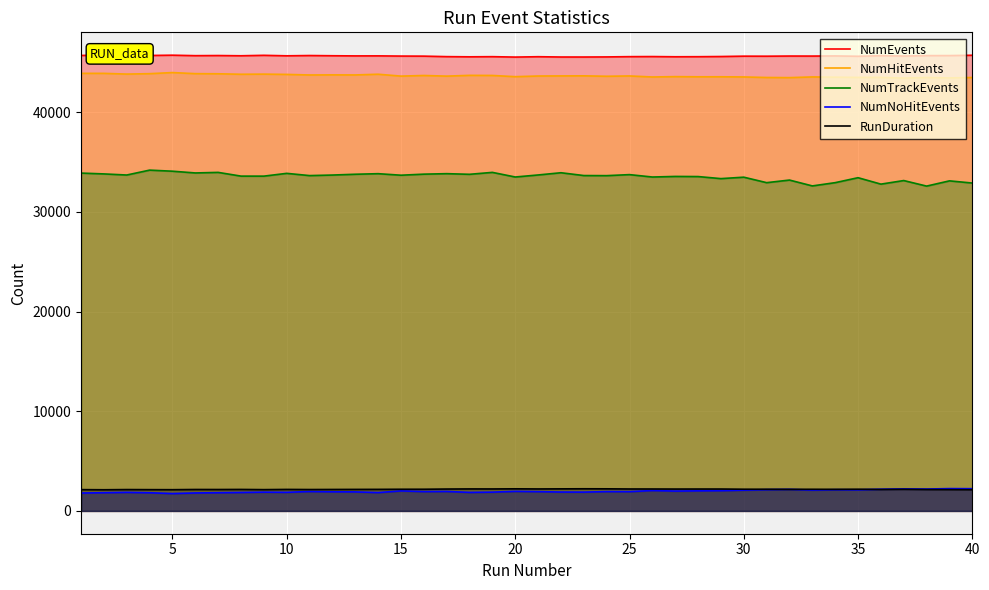

True or false: NumTrackEvents and NumEvents intersect in this chart.

False